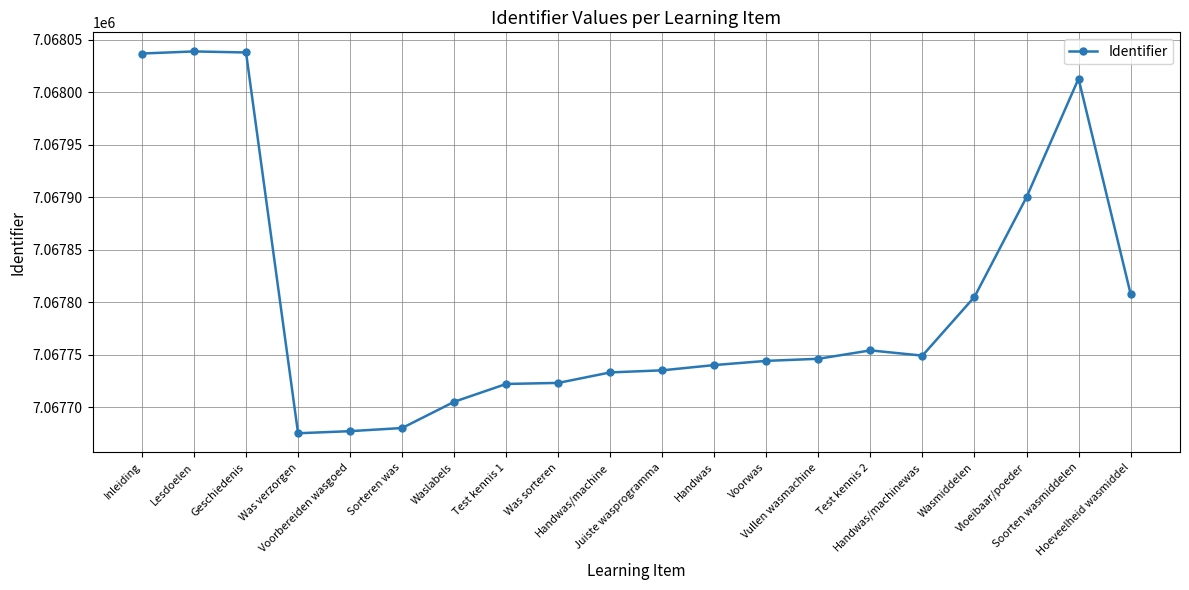

True or false: the data has more than 1 interior local peaks.

True